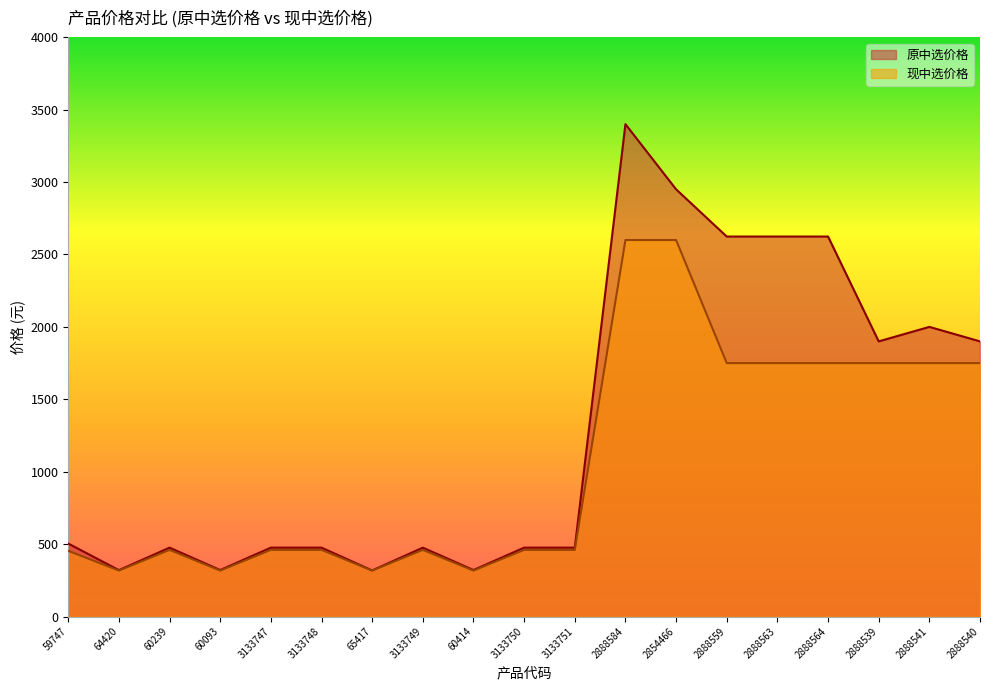

Which series changed the most between 60414 and 2888540?

原中选价格